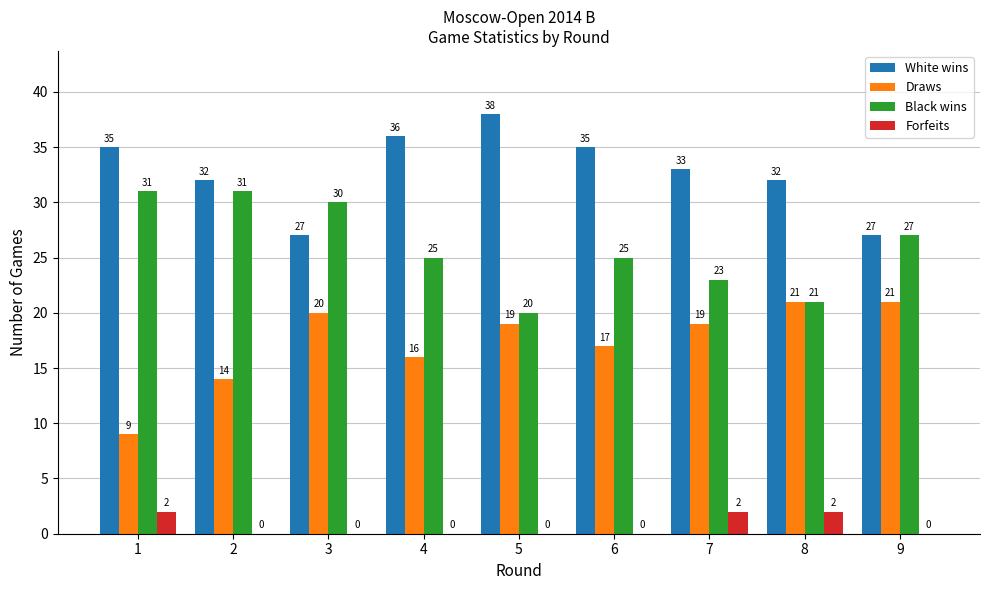

Is the value of Forfeits at 1 greater than the value of White wins at 5?

No